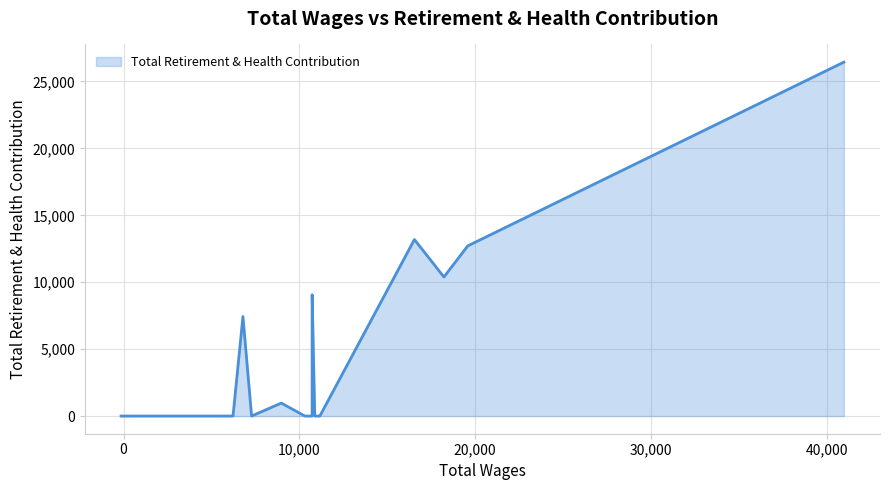

What is the maximum value shown in the chart?

26446